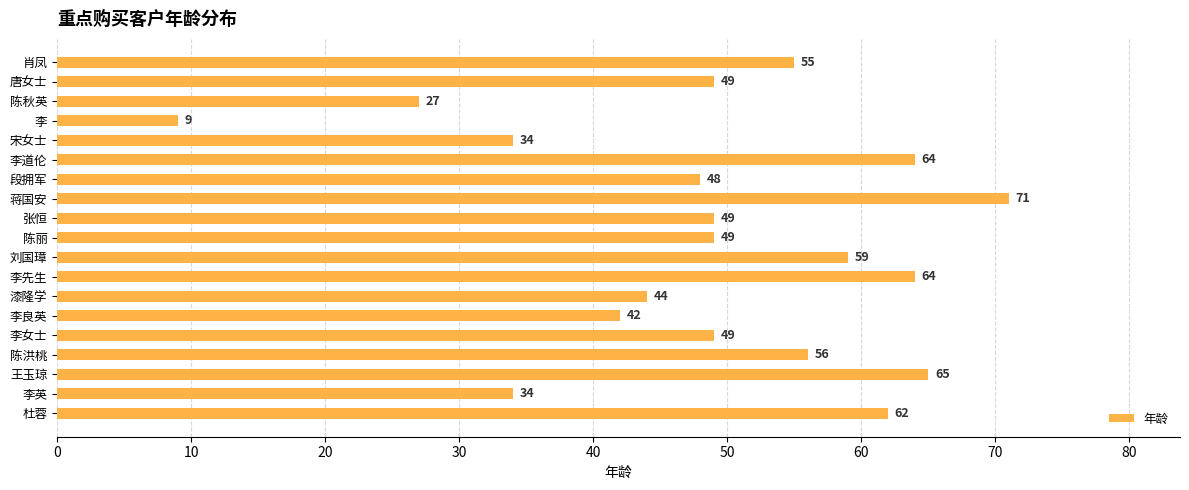

Which has a higher value, 杜蓉 or 李道伦?

李道伦